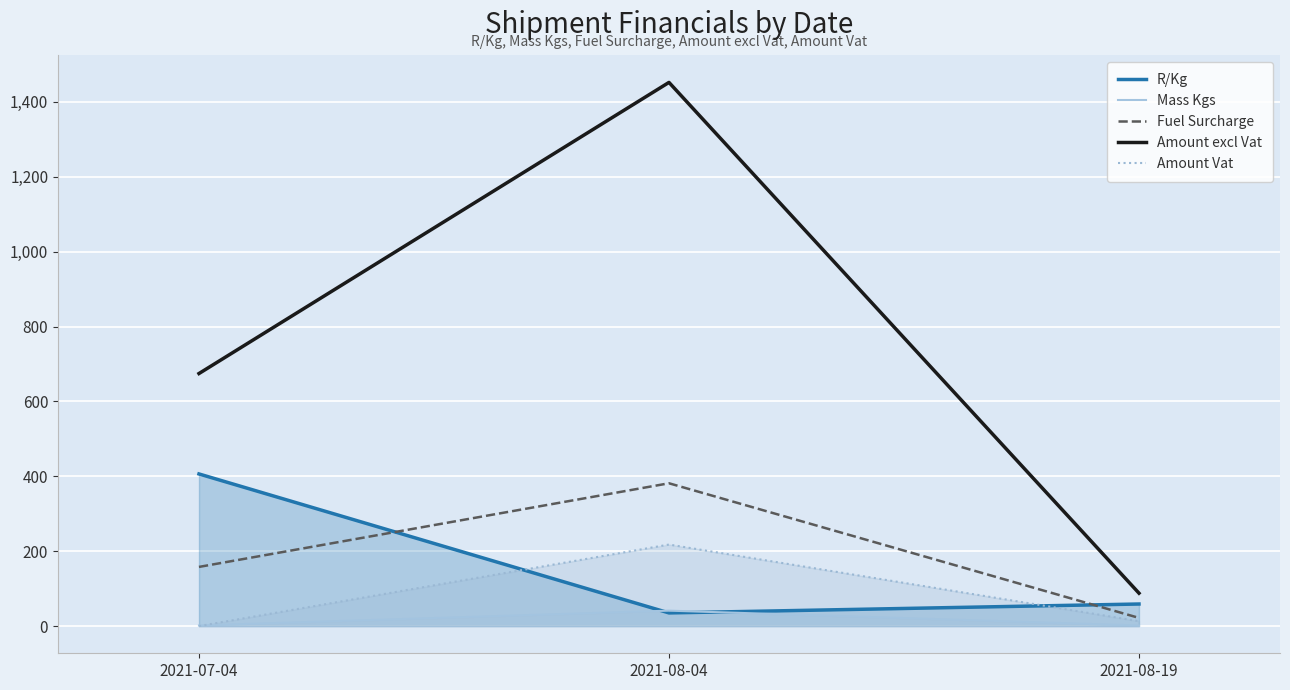

Reading right to left, transcribe all the data shown in this chart.

R/Kg: 59.0	35.2	406.3
Mass Kgs: 1.5	41.3	1.7
Fuel Surcharge: 21.9	381.4	158.0
Amount excl Vat: 87.9	1452.0	674.5
Amount Vat: 13.2	217.8	0.0